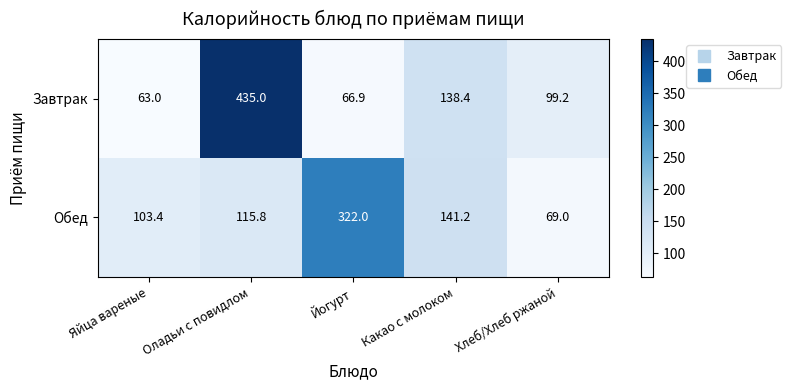

What is the difference between the highest and lowest values at Хлеб/Хлеб ржаной?

30.2